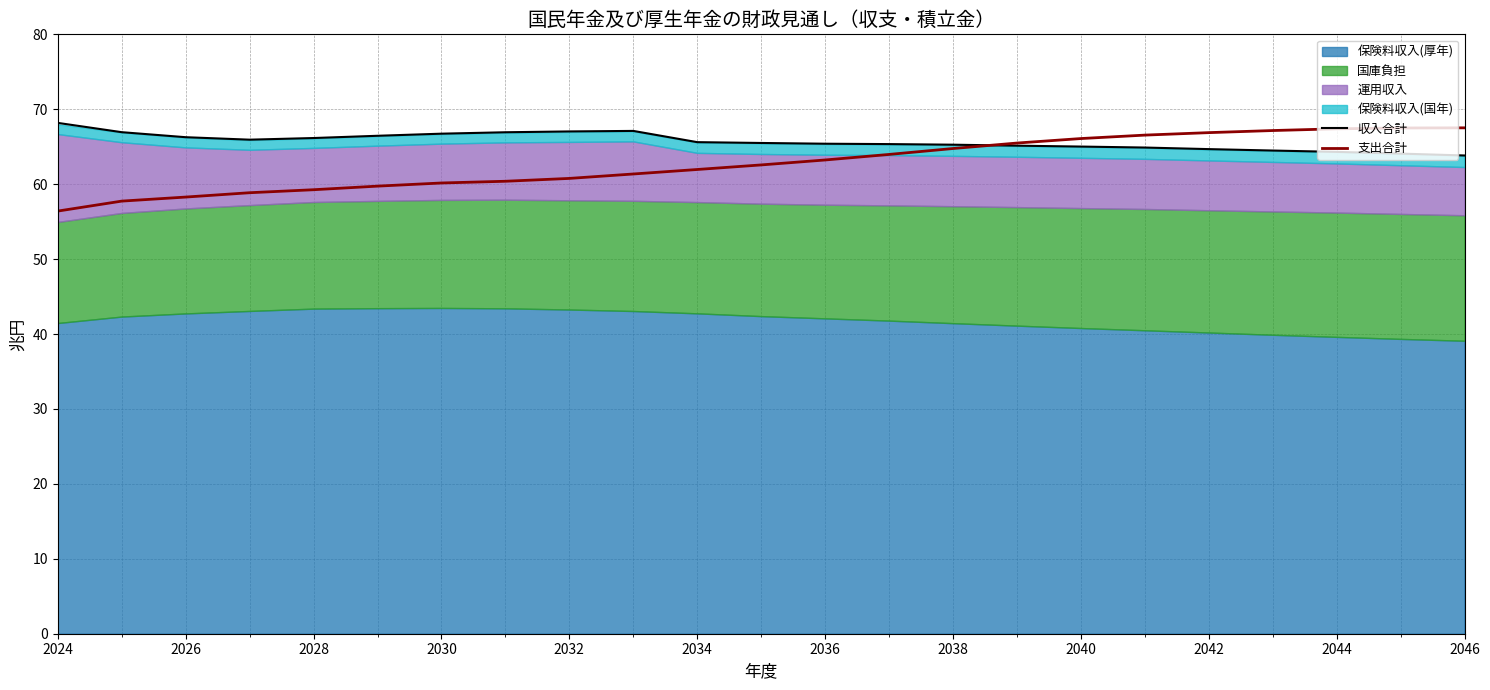

The value of 収入合計 at 2044 is 64.3. True or false?

True